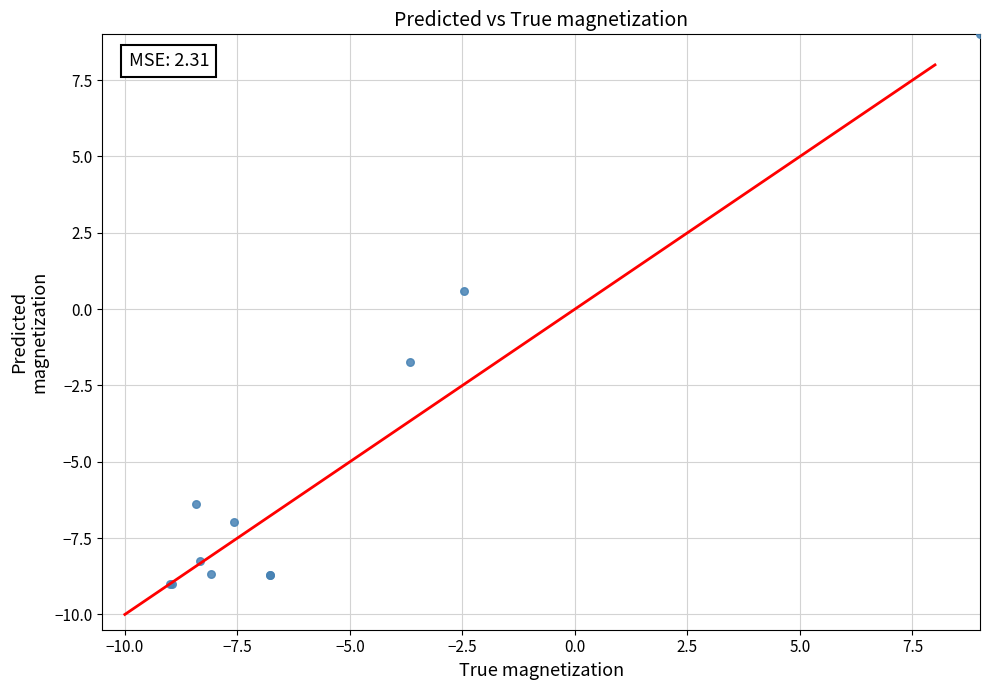

What Y value in the scatter plot is closest to 0?

0.6